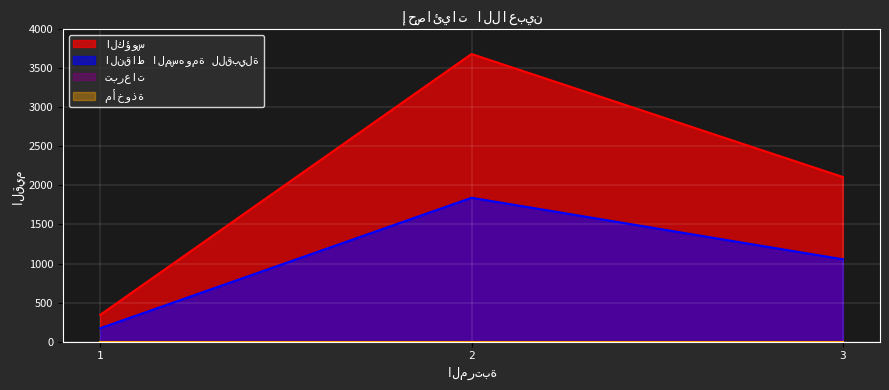

Is it true that النقاط المسهومة للقبيلة equals 1498 at 3?

False